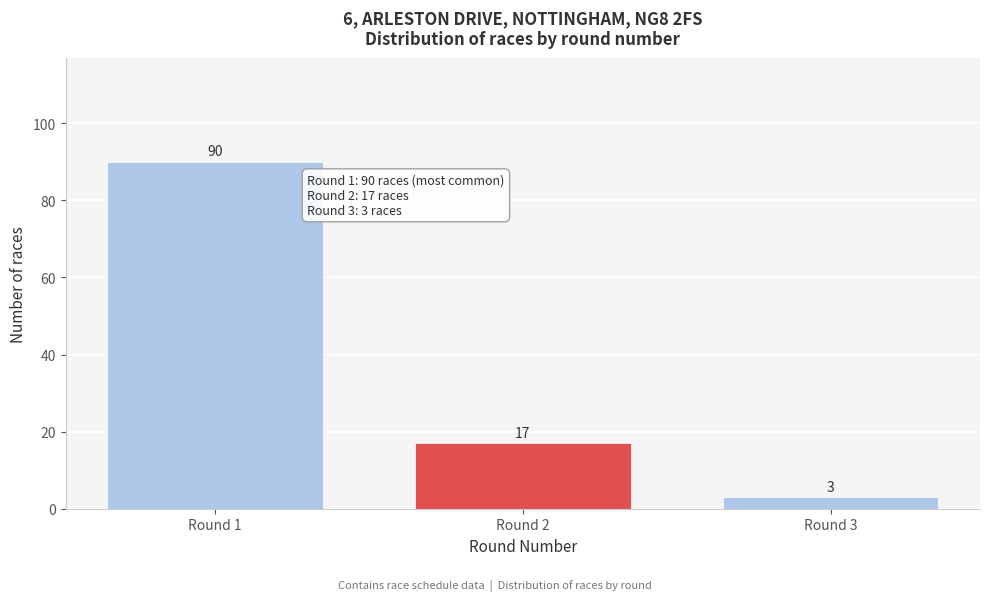

Reading right to left, what are all the values shown in this chart?

3	17	90